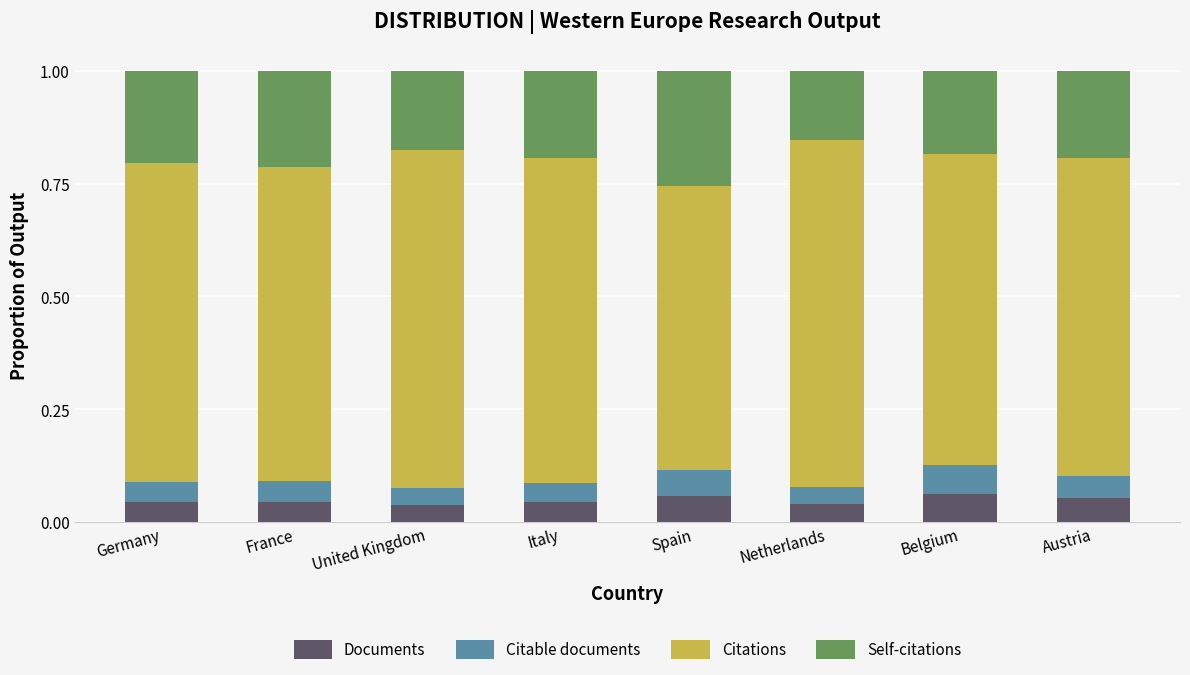

Is it true that Documents equals 0.1 at United Kingdom?

False